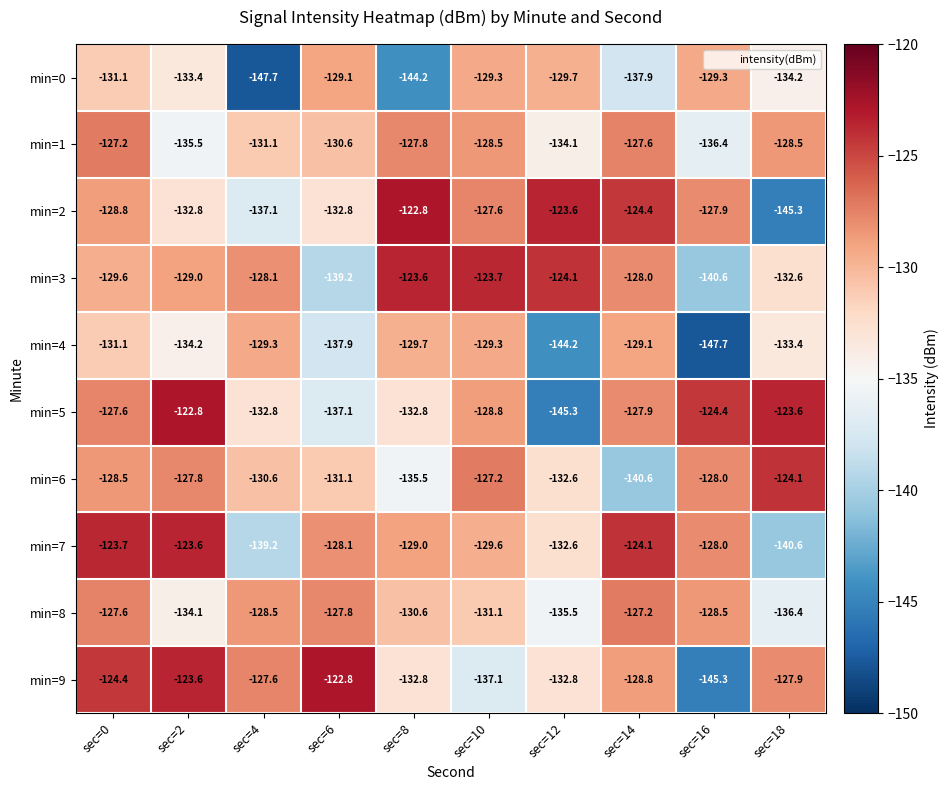

What is the sum of the min=3 values at sec=10 and sec=14?

-251.7